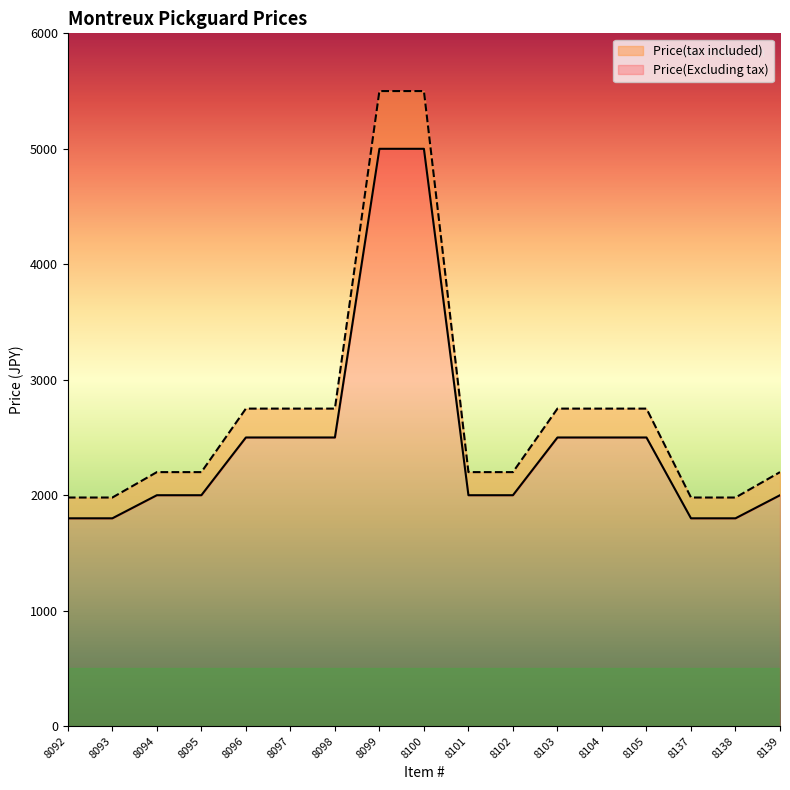

Which category has the highest value in the Price(tax included) series?

8099